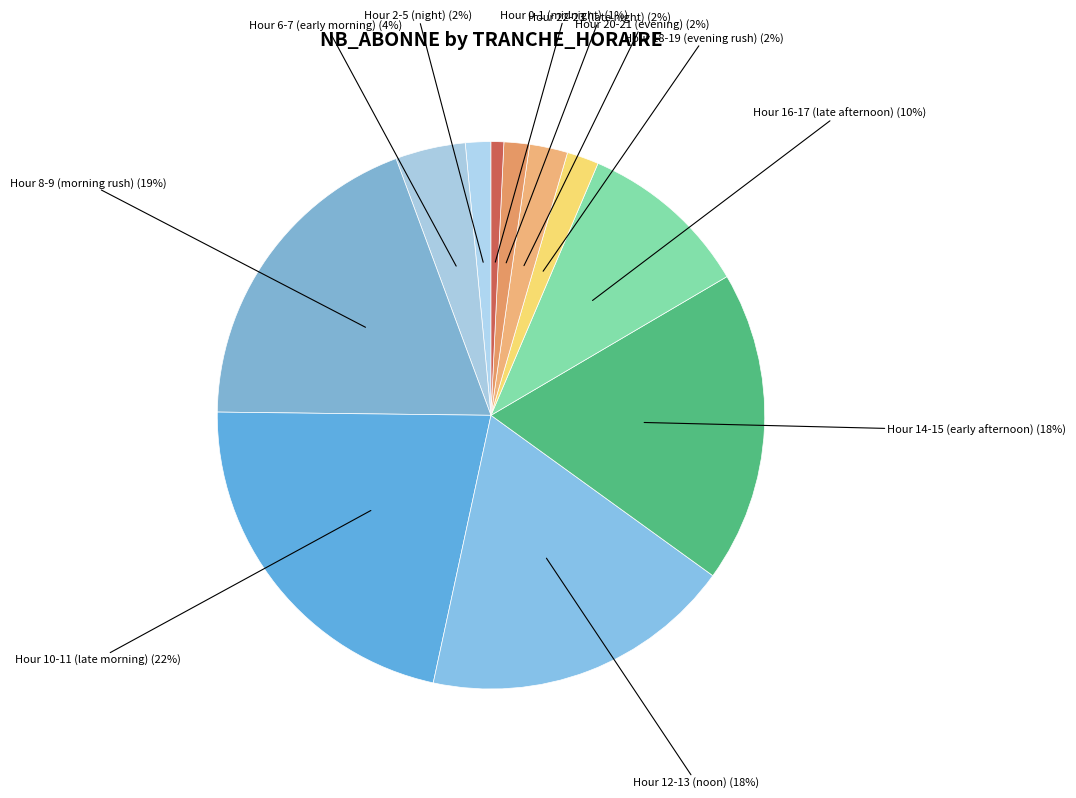

Is the sum of Hour 10-11 (late morning) and Hour 16-17 (late afternoon) greater than half?

No